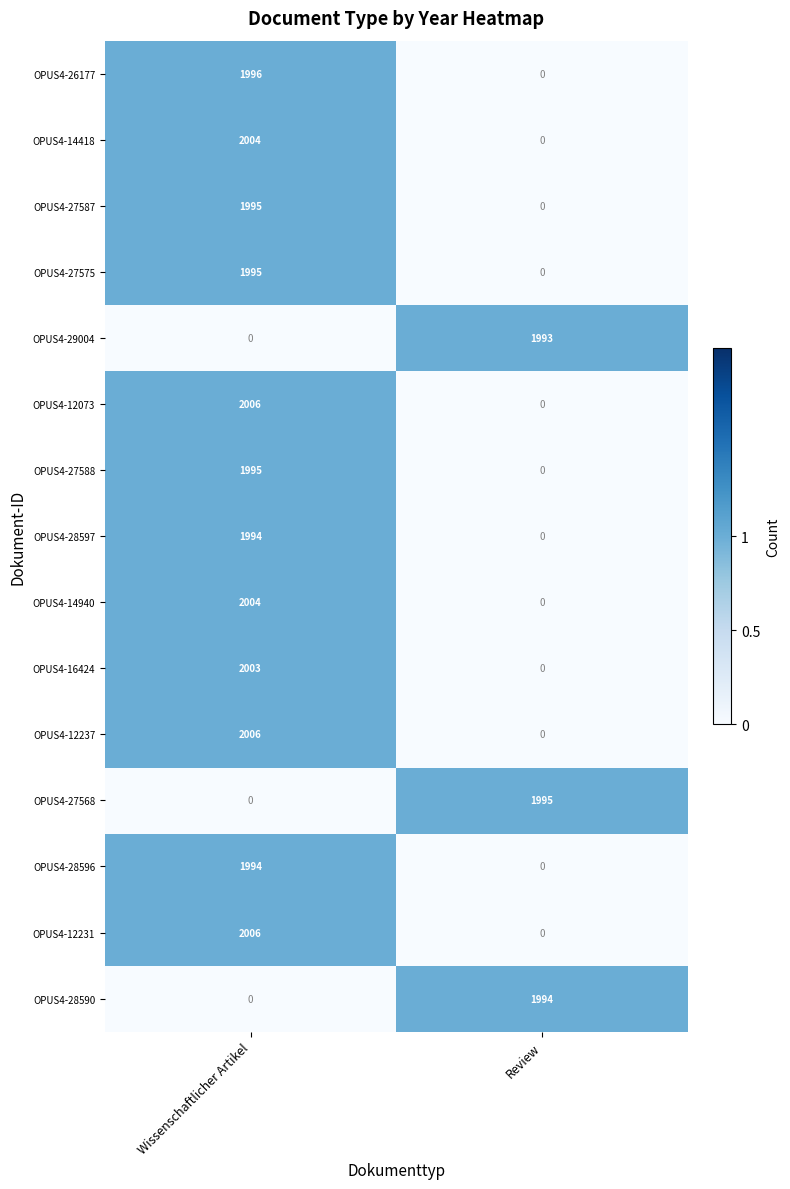

Is the value of OPUS4-28597 at Wissenschaftlicher Artikel greater than the value of OPUS4-27575 at Wissenschaftlicher Artikel?

No